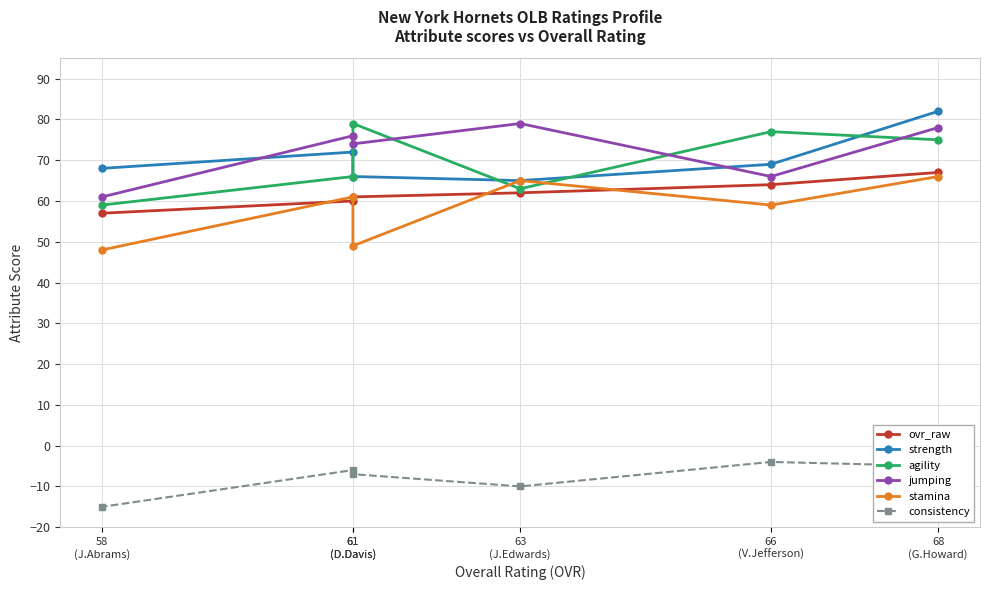

What is the difference between the strength values at 61
(D.Davis) and 58
(J.Abrams)?

4